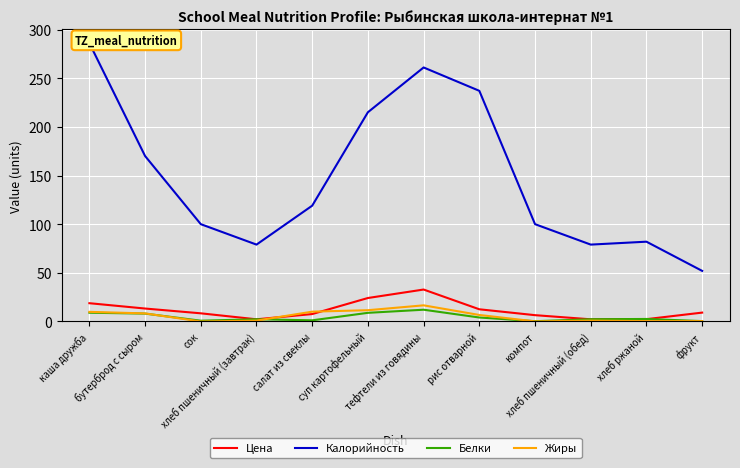

True or false: Калорийность has a value of 237.0 at рис отварной.

True